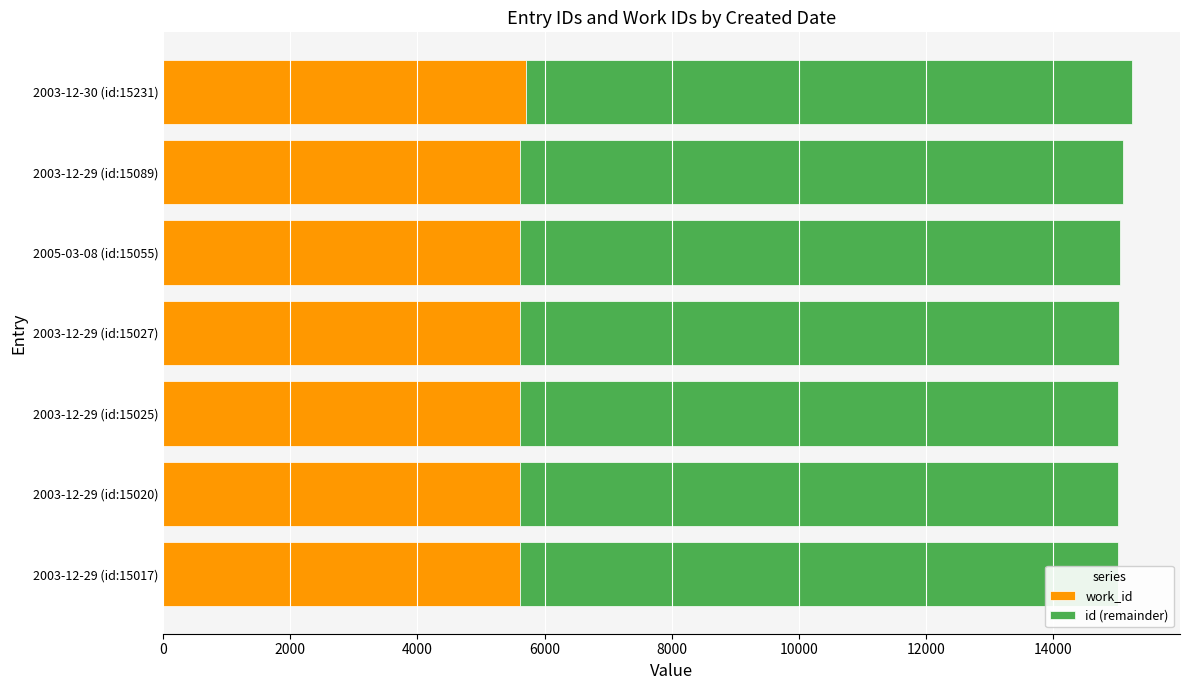

Count the number of categories in the chart.

7